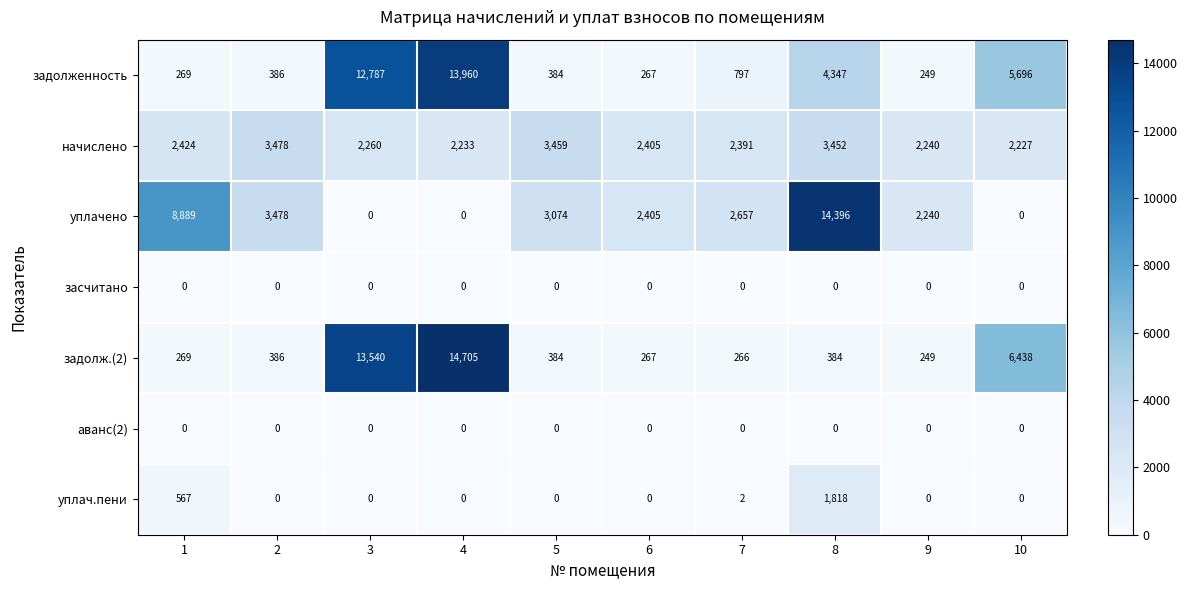

At how many categories does at least one series exceed 1177?

10